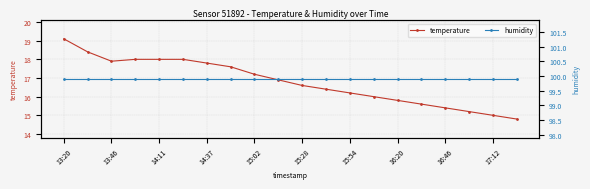

What are all the series names shown in the legend?

temperature, humidity